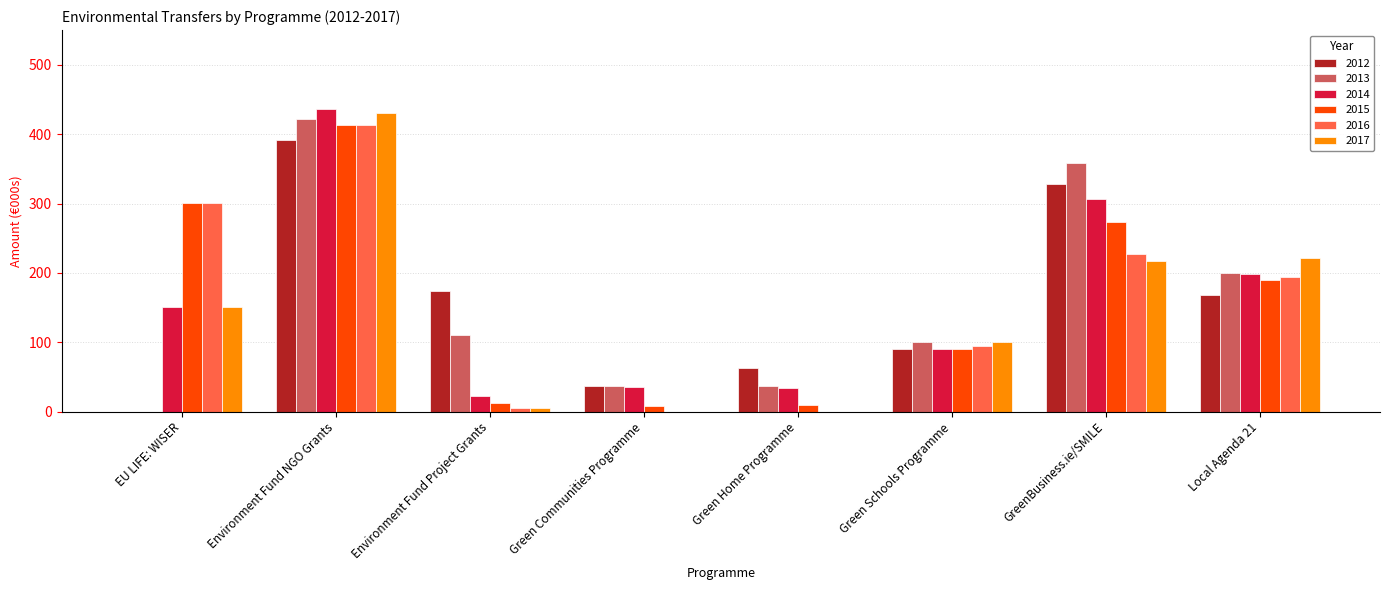

The 2014 series shows 307.0 at GreenBusiness.ie/SMILE. True or false?

True